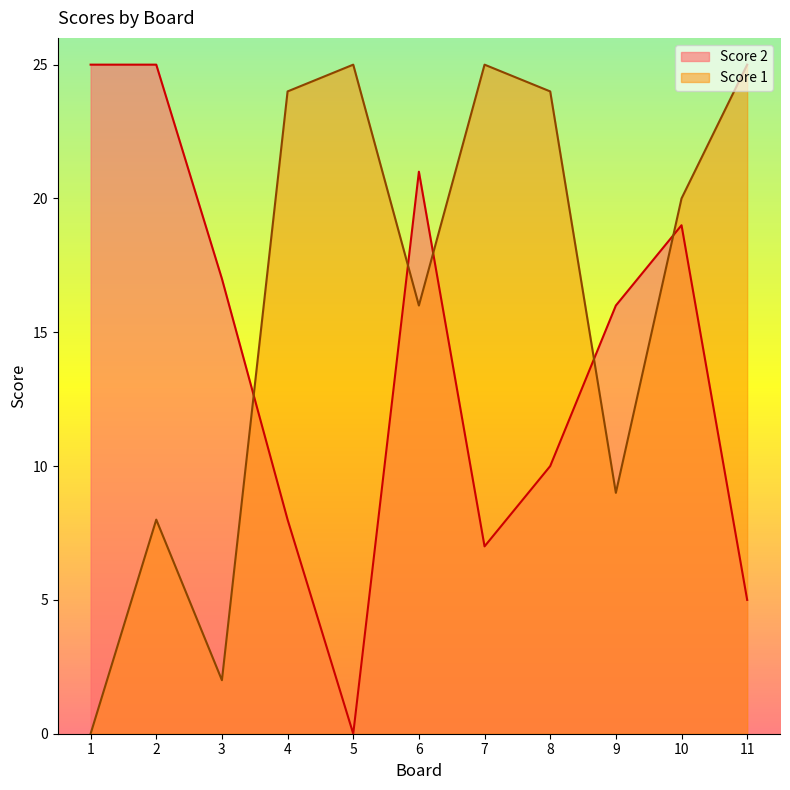

How many distinct data groups are displayed?

2